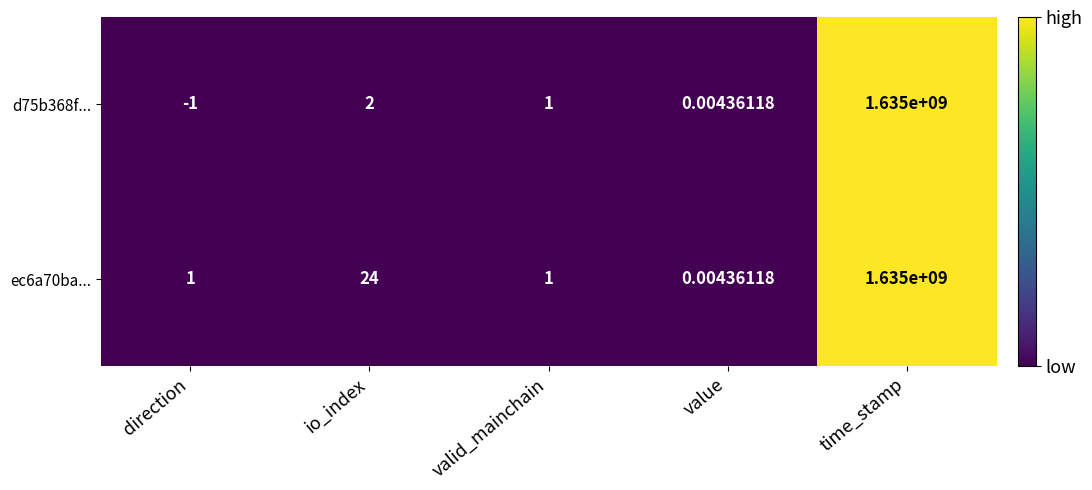

Is the value of ec6a70ba... at time_stamp greater than the value of d75b368f... at value?

Yes